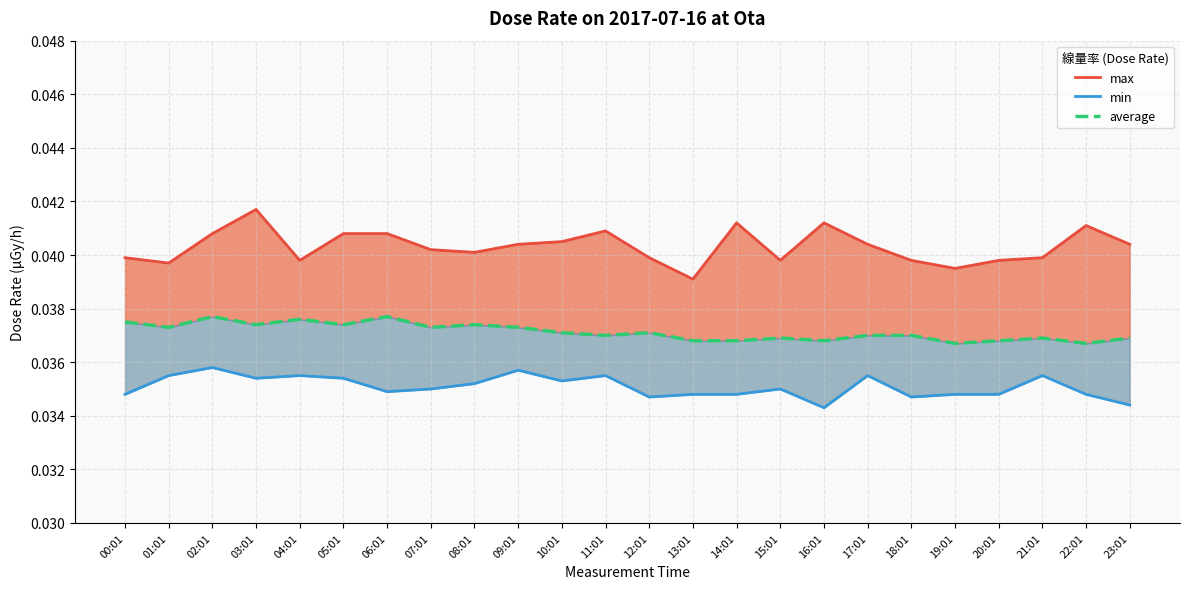

Rank the series by their maximum value, from lowest to highest.

min, average, max